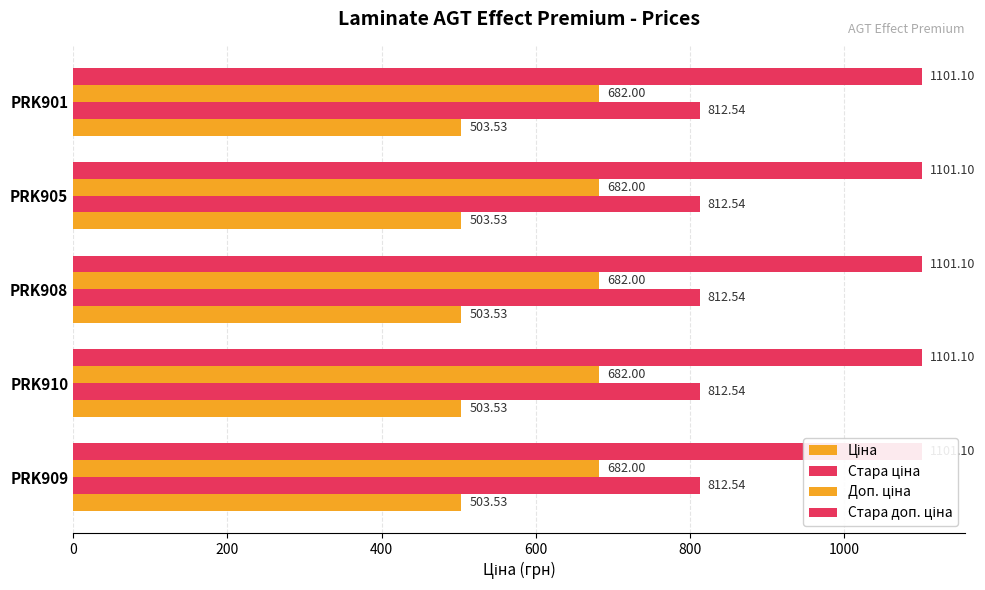

List the series in order of their peak value, highest first.

Стара доп. ціна, Стара ціна, Доп. ціна, Ціна